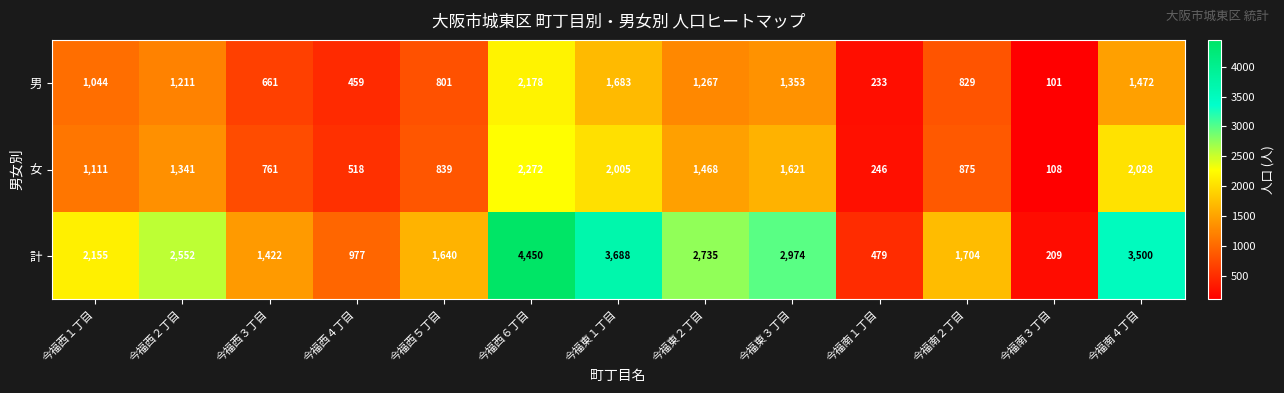

What value does the 男 series have at 今福東１丁目, to the nearest 100?

1700